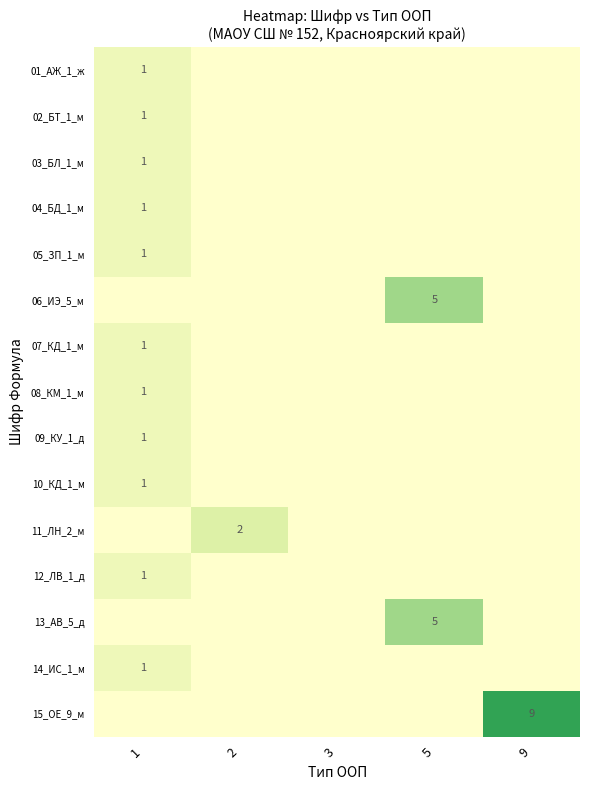

Is the value of 15_ОЕ_9_м at 5 greater than the value of 07_КД_1_м at 3?

No